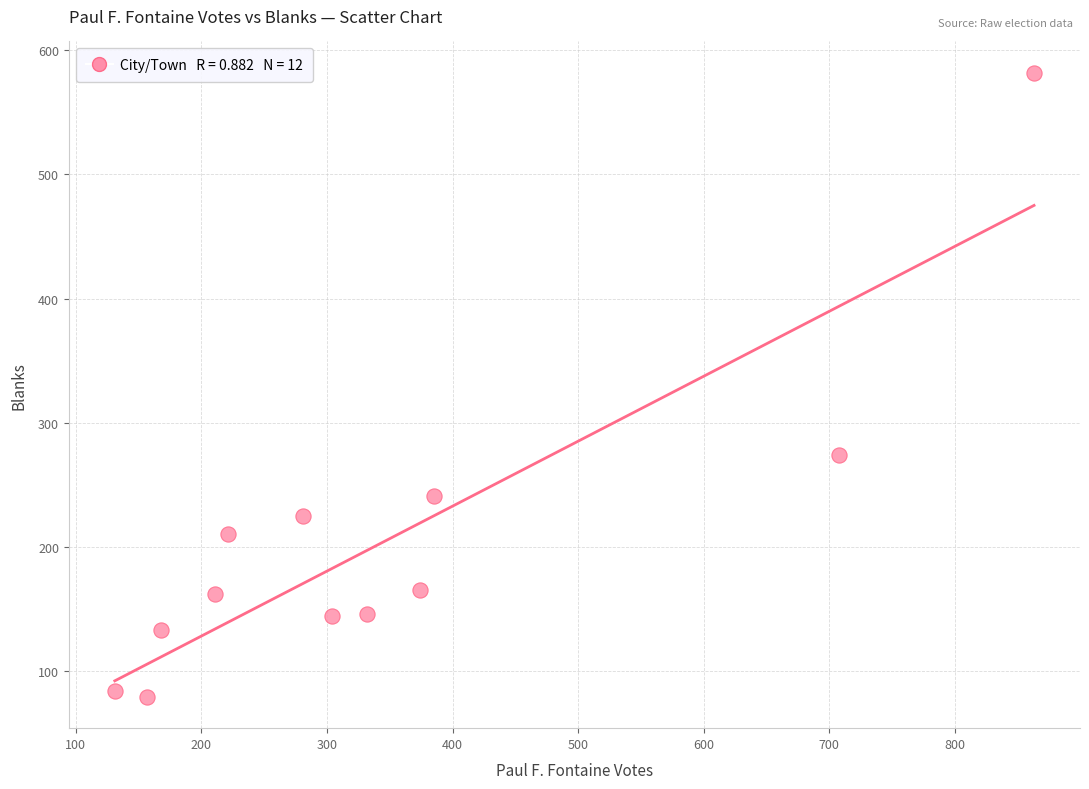

What is the average Y value?

204